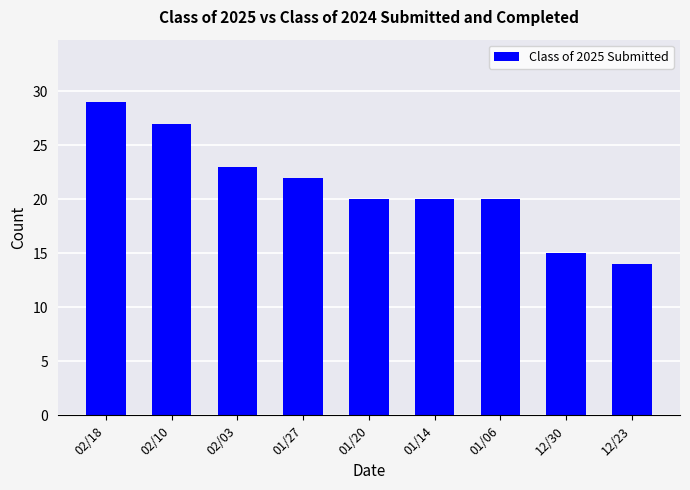

What is the approximate value at 02/03, to the nearest 10?

20